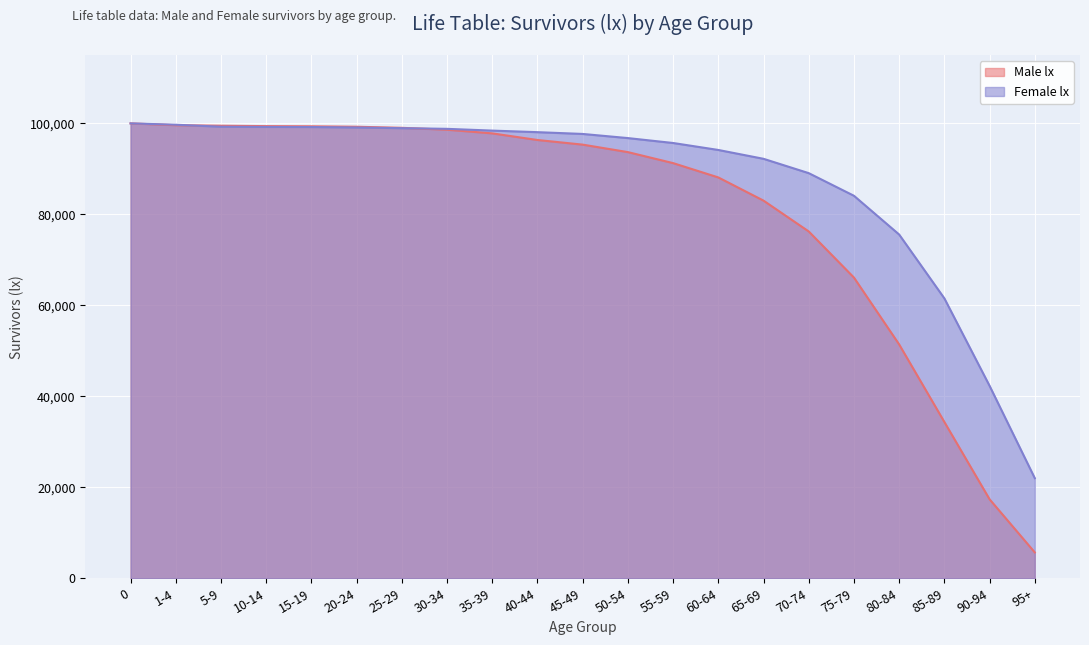

What is the smallest value displayed?

5687